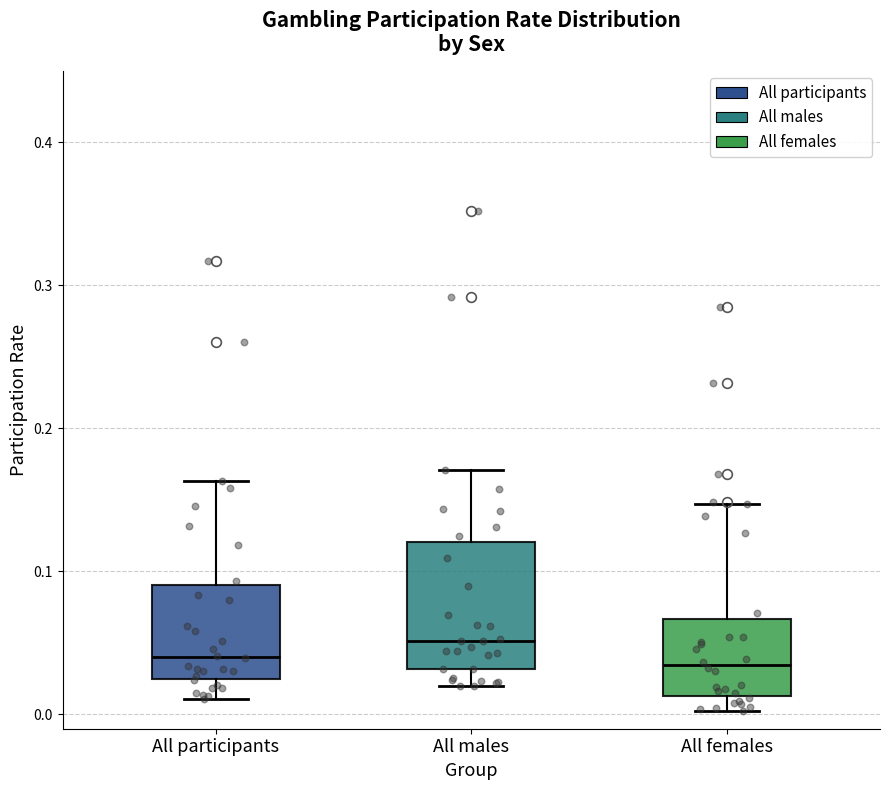

Reading left to right, read every box against the y-axis: the position of its median line, the range the box covers, and the ends of its whiskers. The values are not printed on the chart, so give them approximately, as read against the axis.

All participants: median 0.04, box 0.02 to 0.09, whiskers 0.01 to 0.16
All males: median 0.05, box 0.03 to 0.12, whiskers 0.02 to 0.17
All females: median 0.03, box 0.01 to 0.07, whiskers 0.00 to 0.15